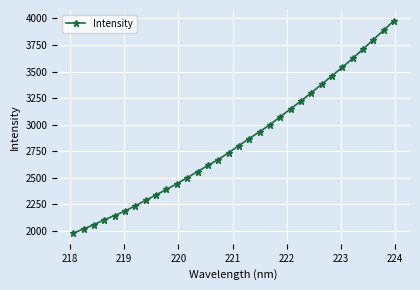

What is the value of the 14th point from the left?

2617.3